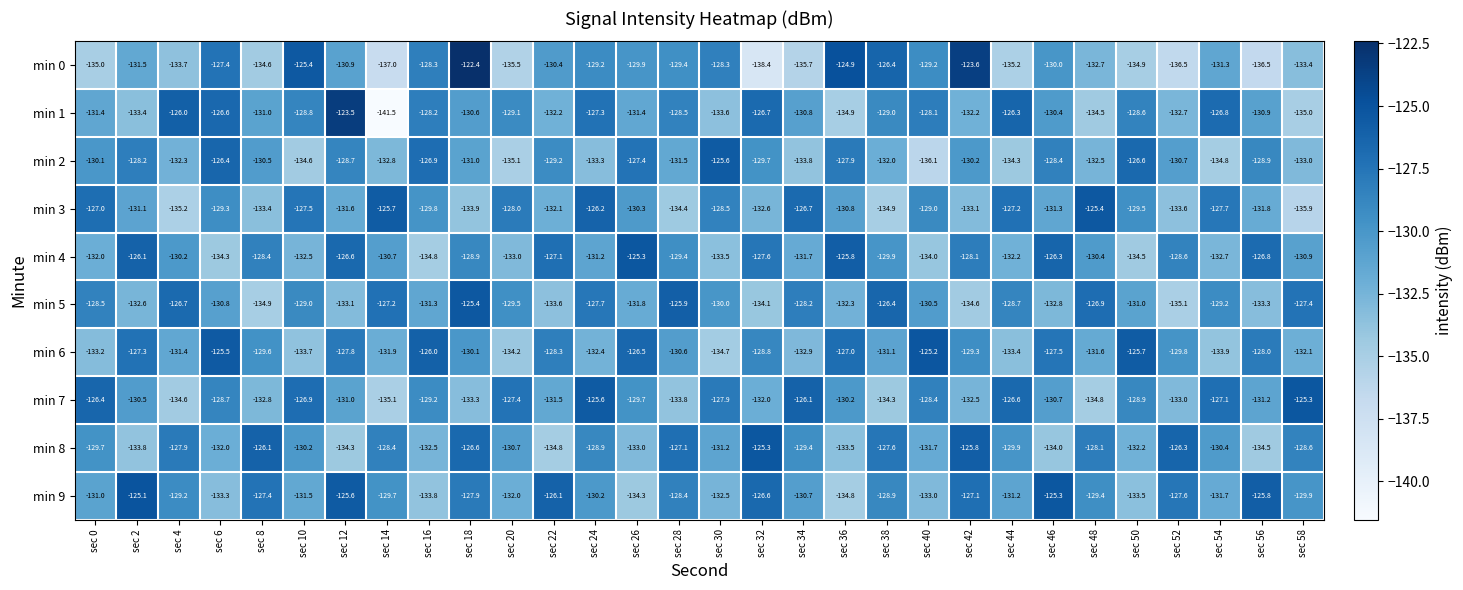

Which series has the largest range (max minus min)?

min 1